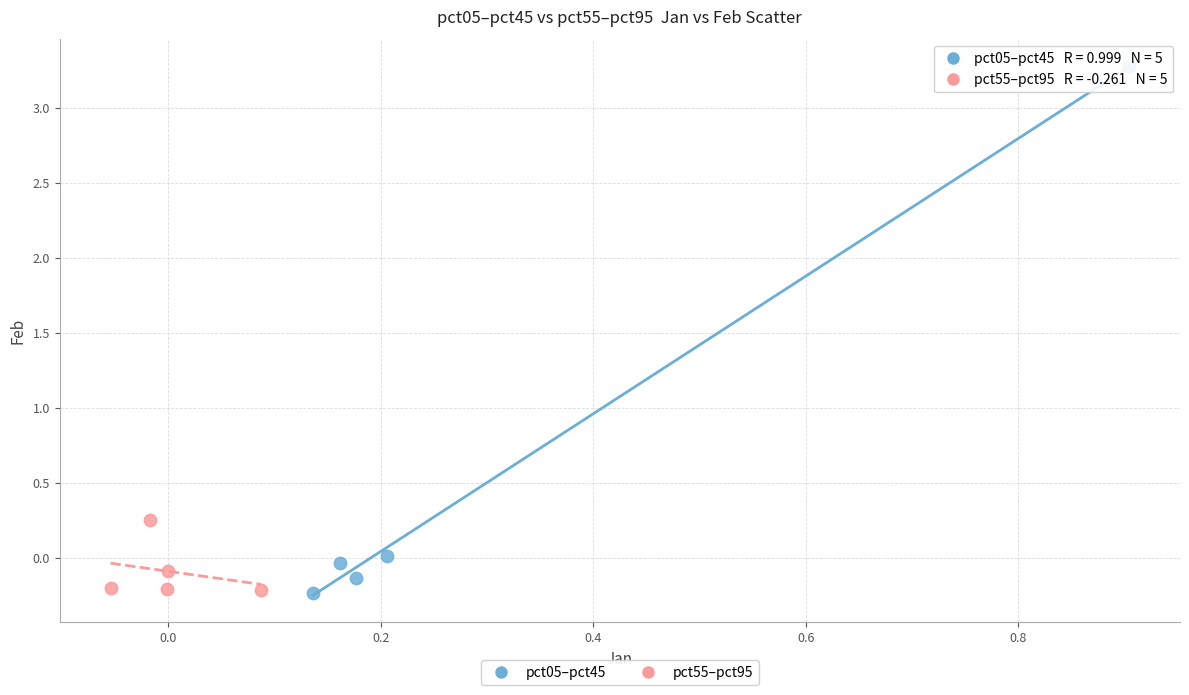

Which series reaches the maximum Y coordinate?

pct05–pct45